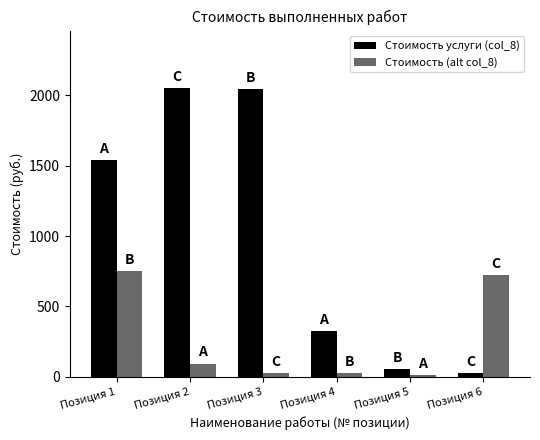

What value does the Стоимость услуги (col_8) series have at Позиция 5?

53.2